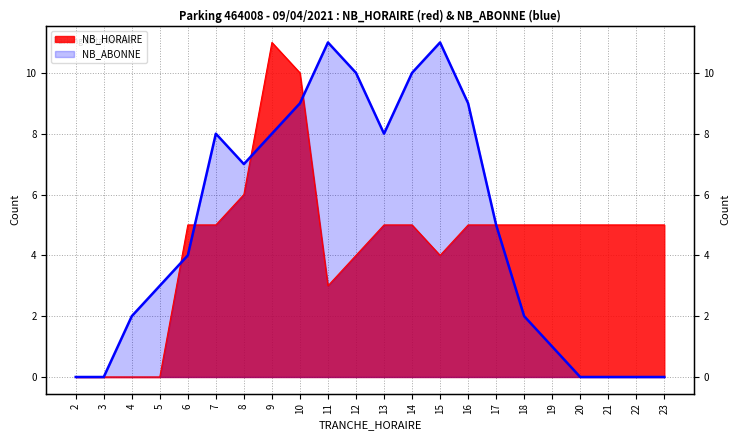

List the series in order of their peak value, highest first.

NB_HORAIRE, NB_ABONNE